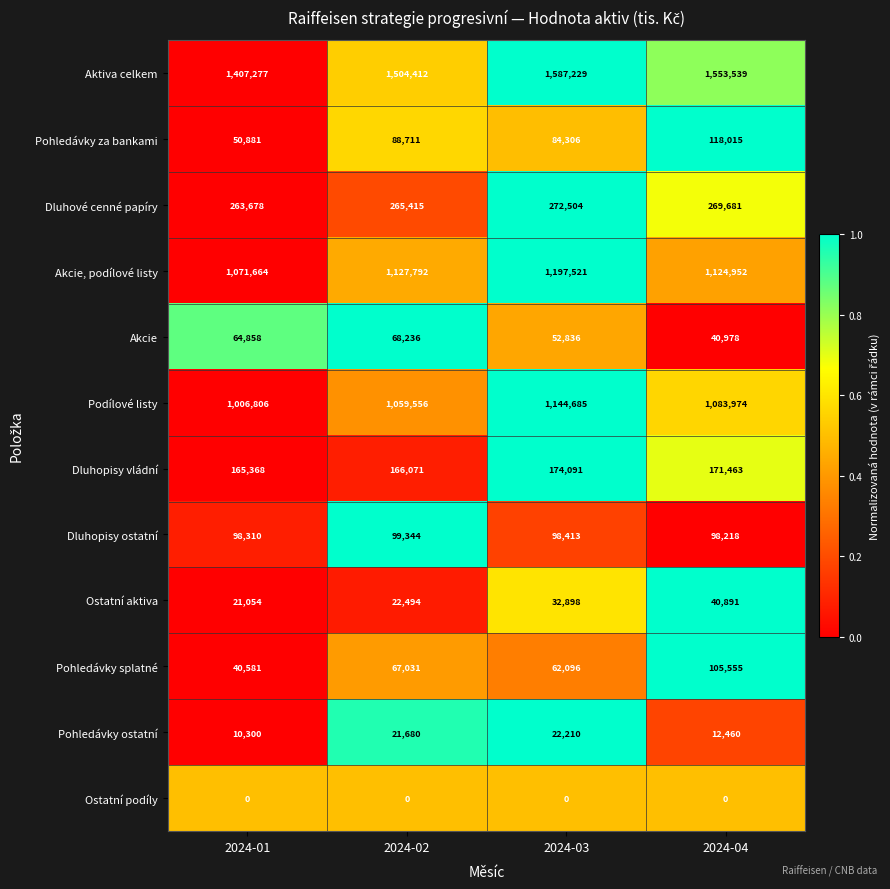

What is the sum of the Dluhopisy vládní values at 2024-02 and 2024-04?

337534